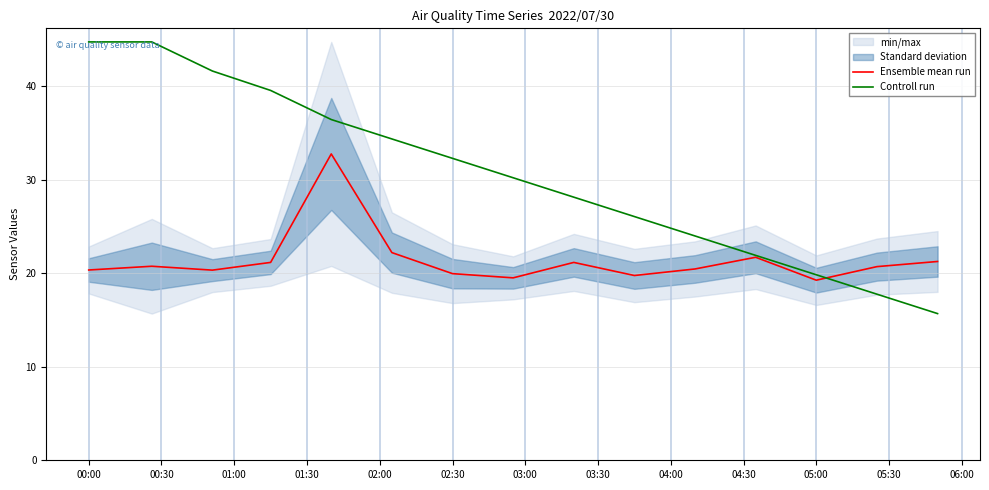

What is the difference between the Controll run values at 02:00 and 01:00?

5.2